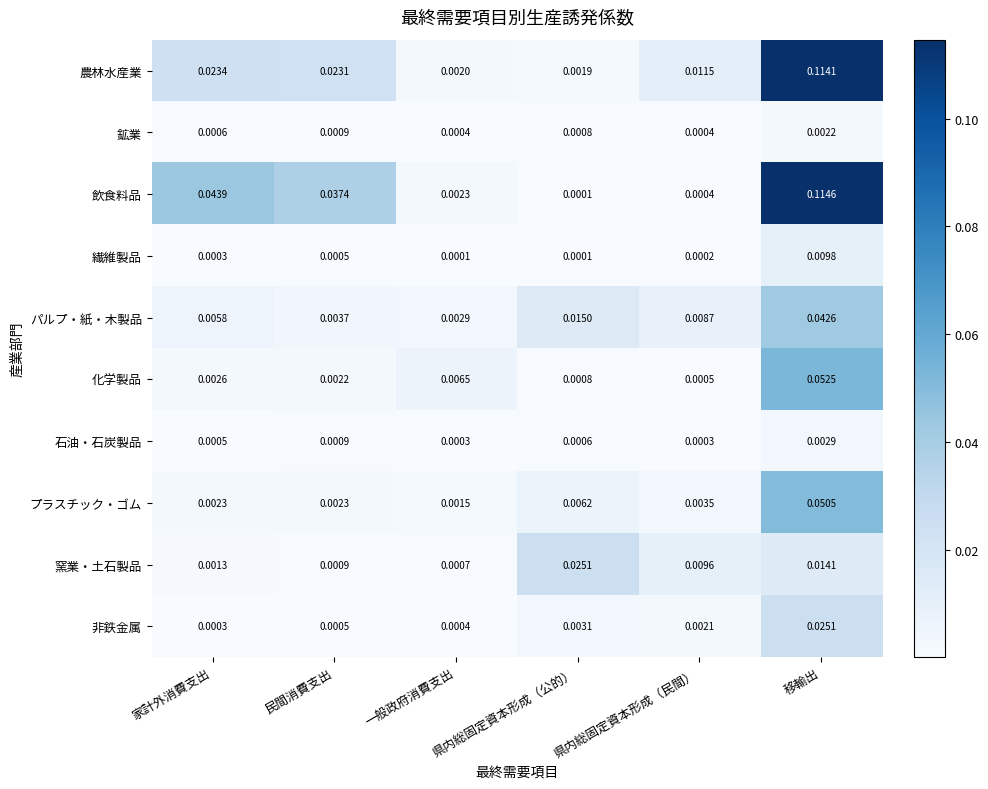

Rank the series at 移輸出 from highest to lowest value.

飲食料品, 農林水産業, 化学製品, プラスチック・ゴム, パルプ・紙・木製品, 非鉄金属, 窯業・土石製品, 繊維製品, 石油・石炭製品, 鉱業